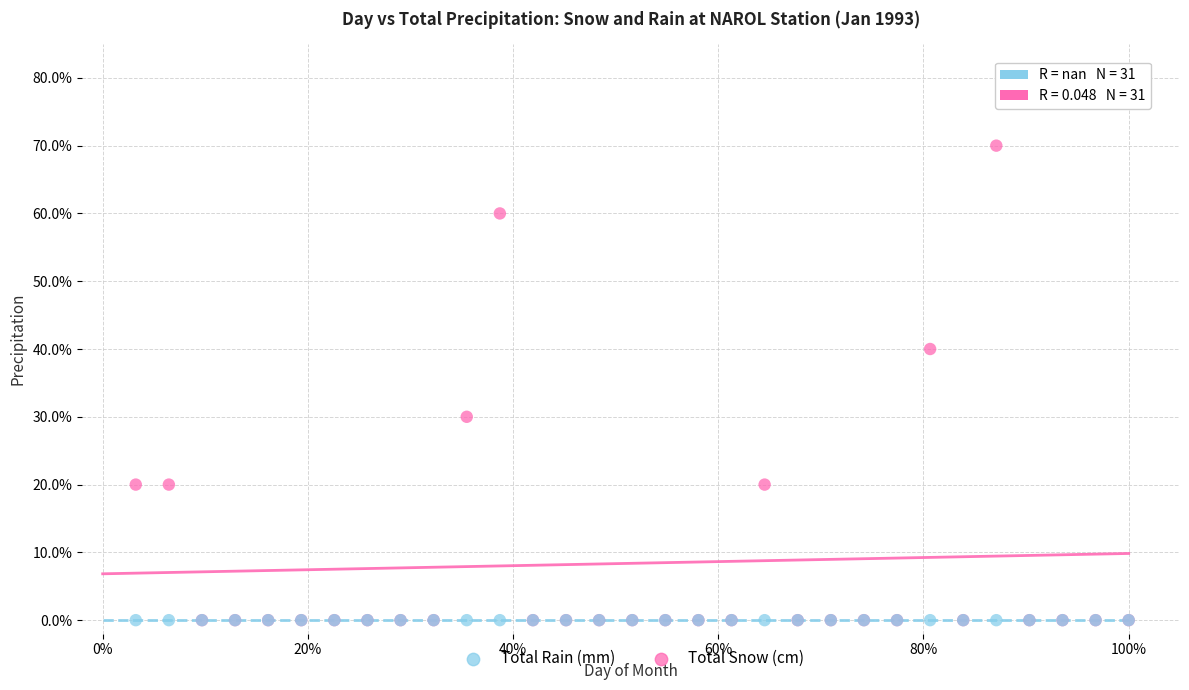

Which series reaches the maximum Y coordinate?

Total Snow (cm)